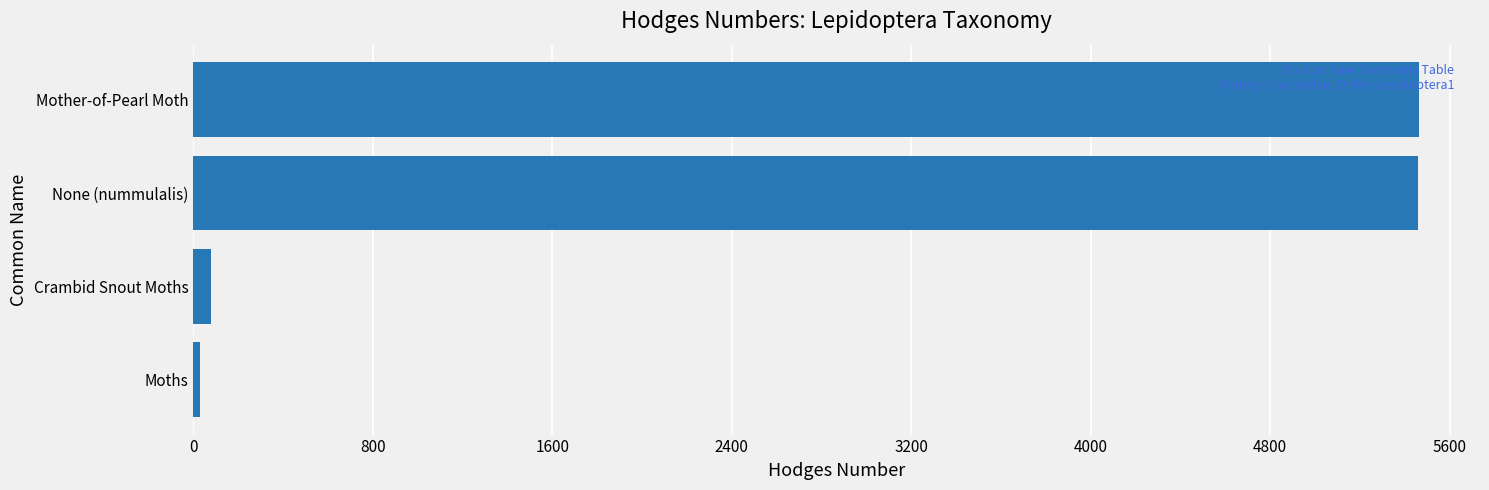

At which label is the value closest to 2745?

Crambid Snout Moths